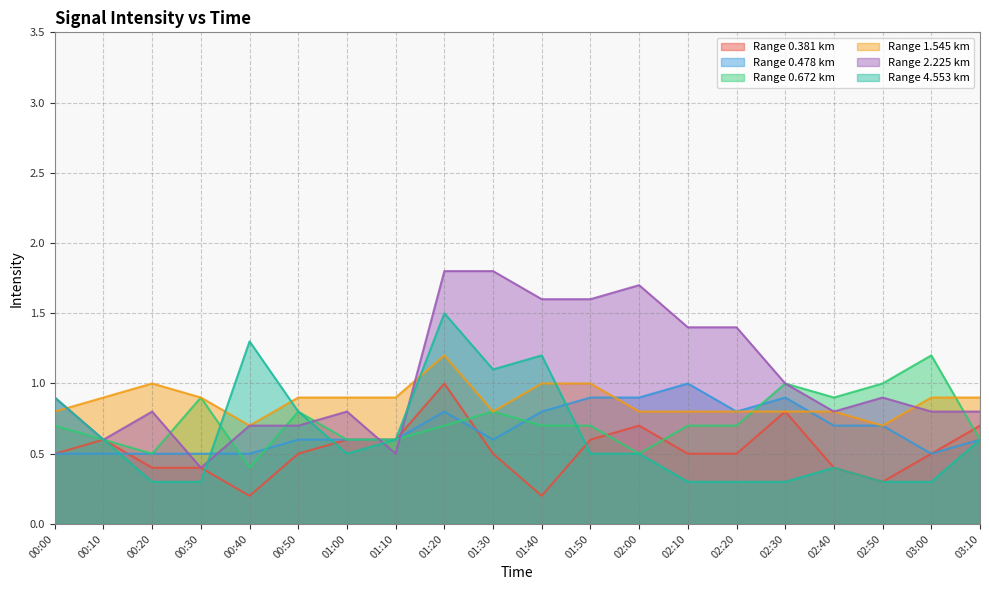

What is the sum of all 0.381 values?

10.5